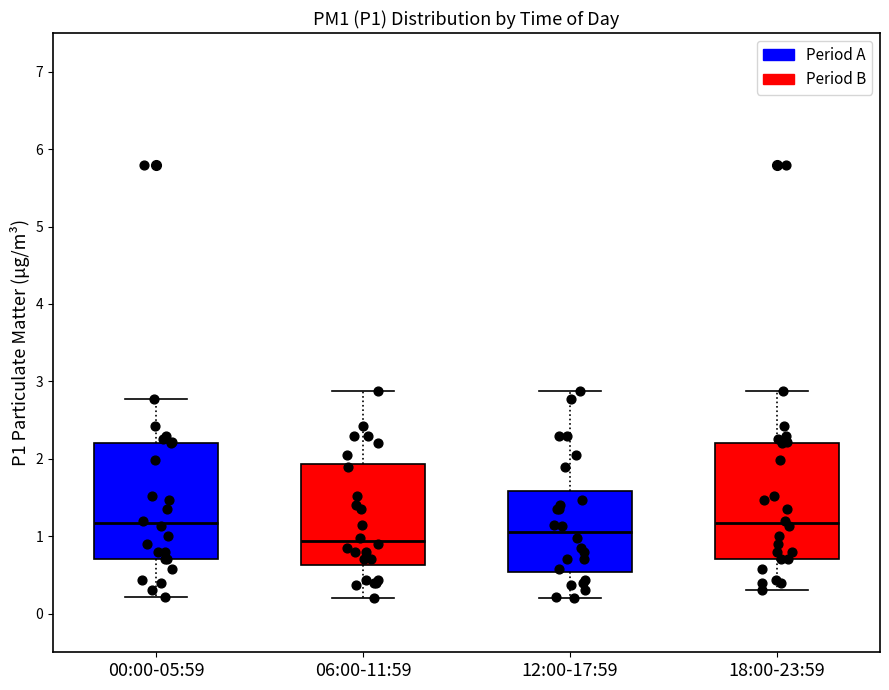

Which box has the lowest median line?

06:00-11:59